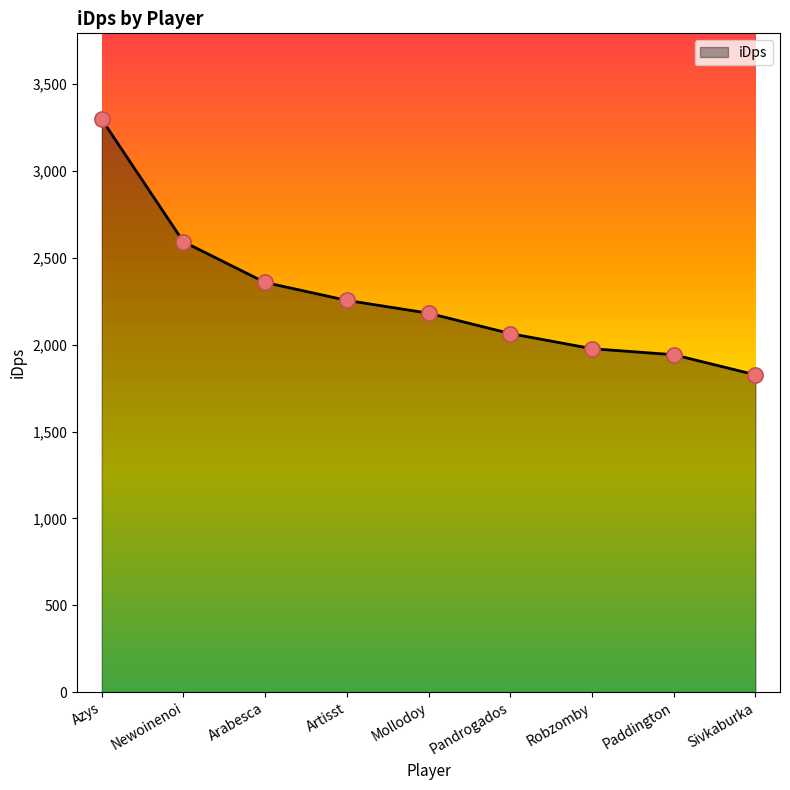

Which has a higher value, Mollodoy or Arabesca?

Arabesca